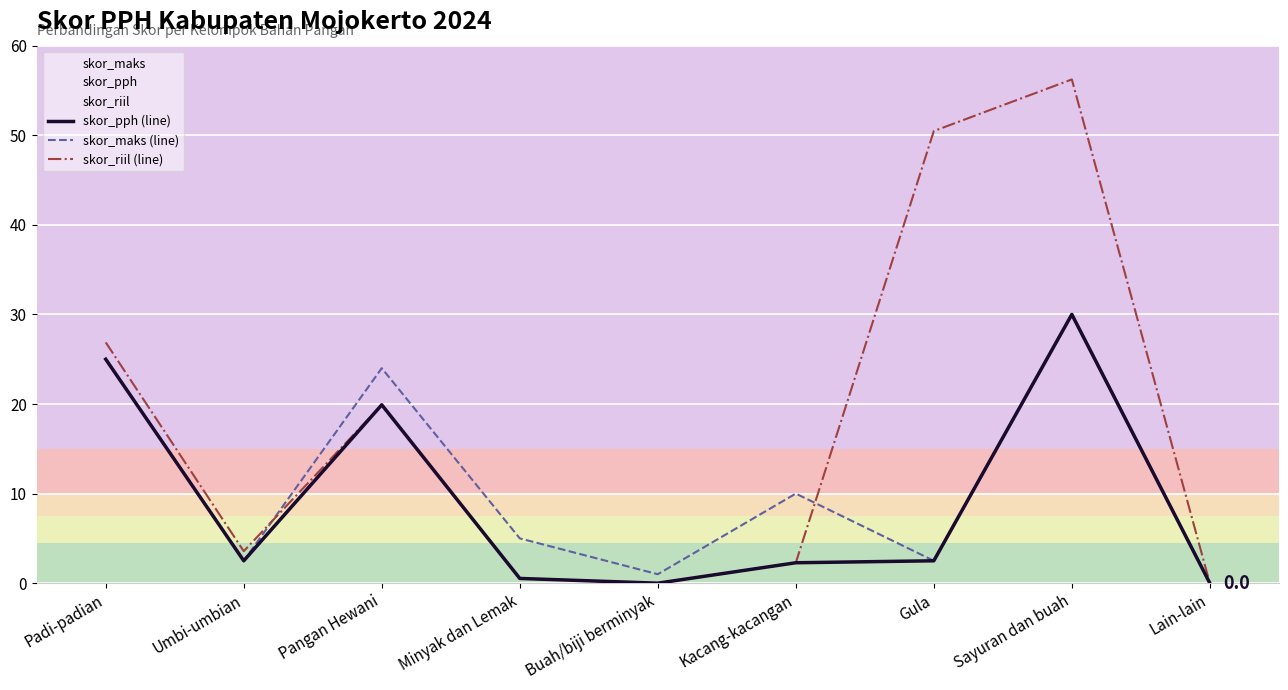

True or false: skor_riil (line) has a value of 89.8 at Sayuran dan buah.

False